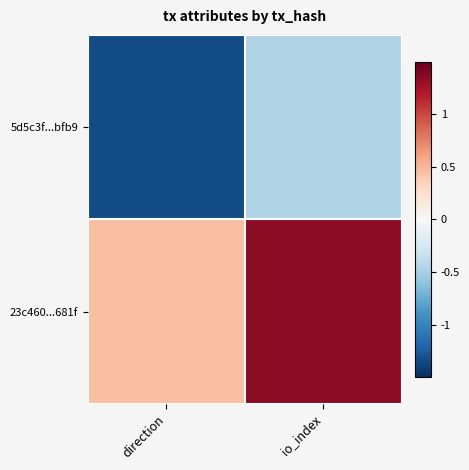

At which category is the sum across all series the highest?

io_index